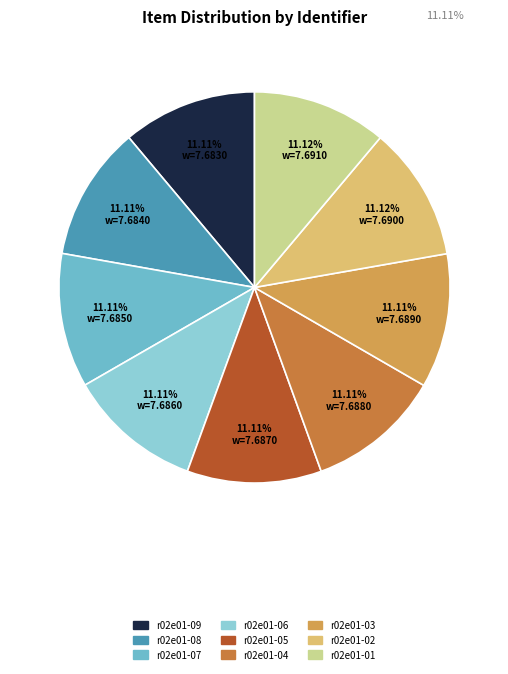

What is the total percentage of r02e01-05 and r02e01-08?

22.2%